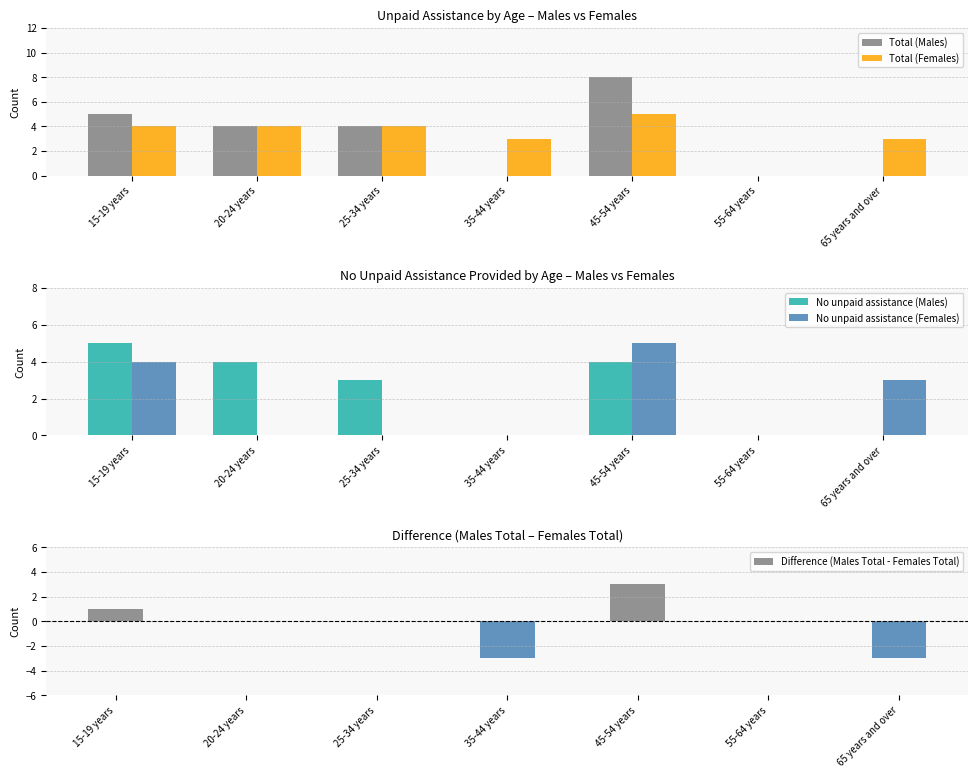

What is the sum of the Difference (Males Total - Females Total) values at 15-19 years and 45-54 years?

4